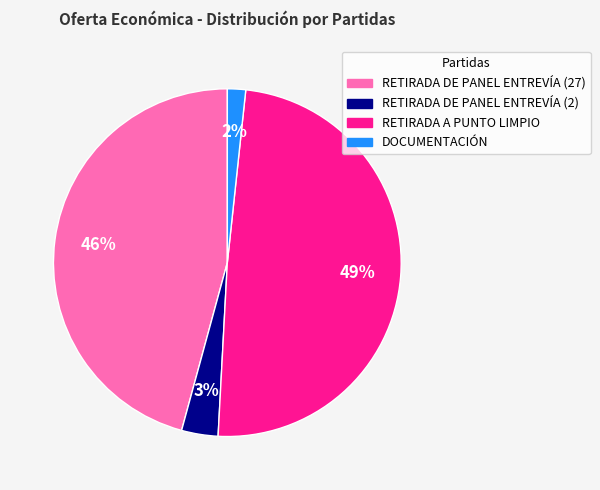

To the nearest percent, what percentage of the pie is RETIRADA DE PANEL ENTREVÍA (27)?

46%